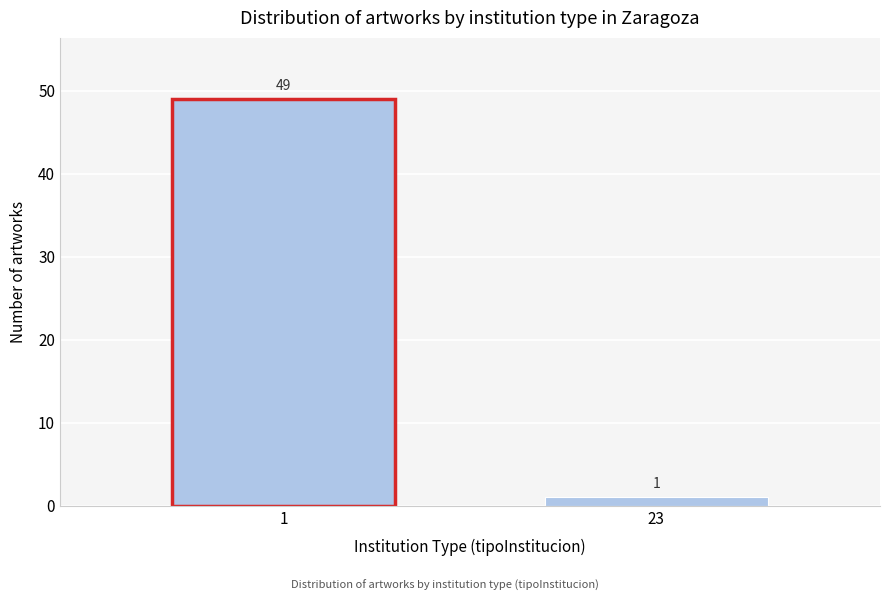

Reading left to right, what are all the values shown in this chart?

1=49	23=1